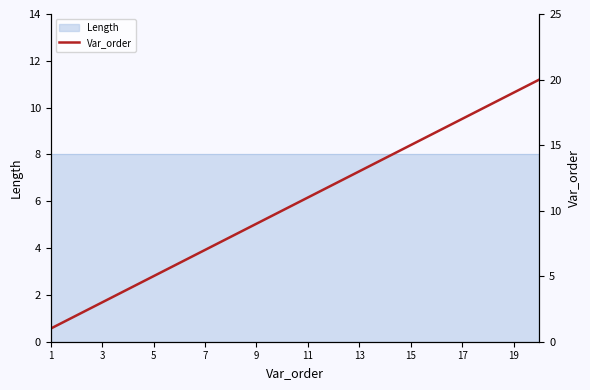

At which category does the chart reach its minimum across all series?

1